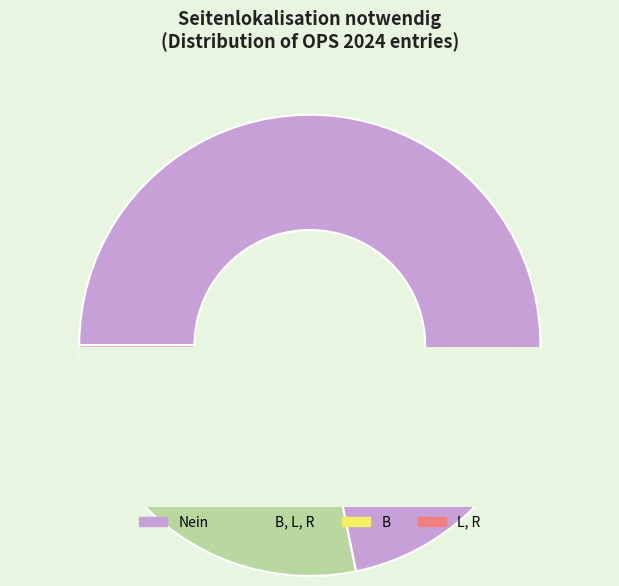

What percentage is the B, L, R slice, to the nearest percent?

25%